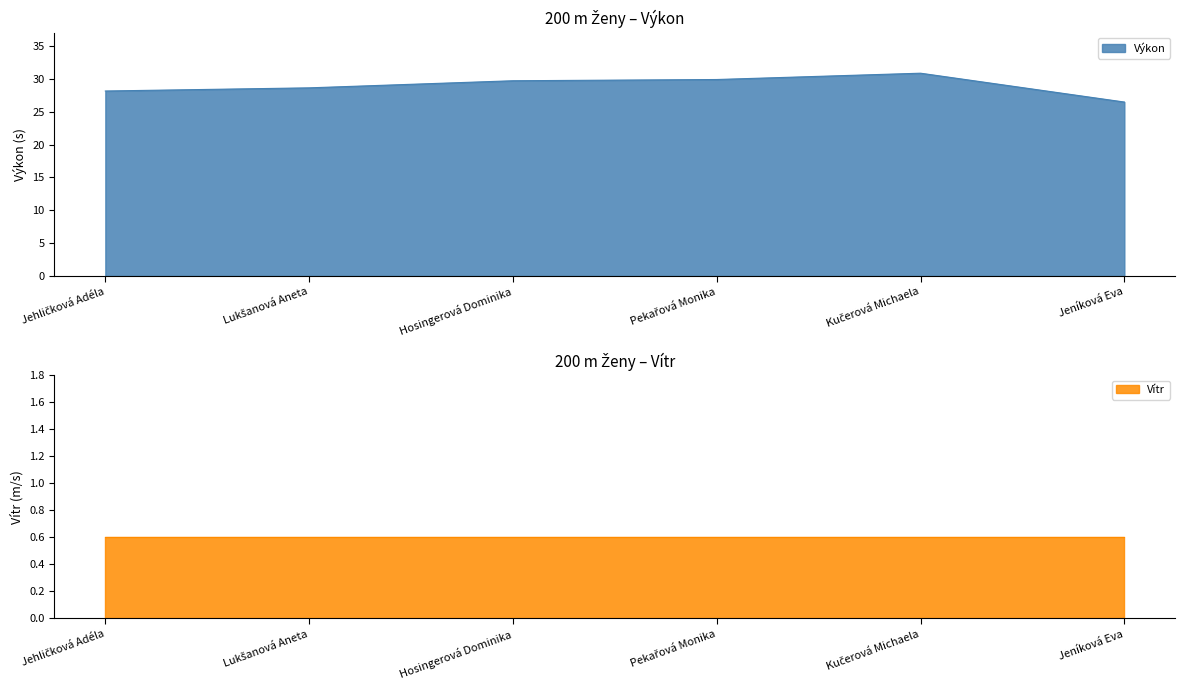

What is the label of the 4th point from the left?

Pekařová Monika